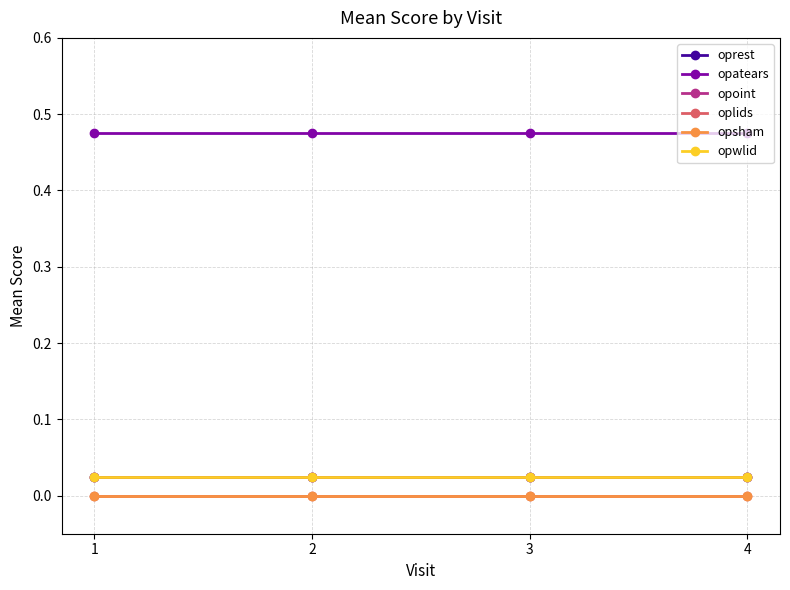

List the labels in order of opsham value, smallest first.

1, 2, 3, 4